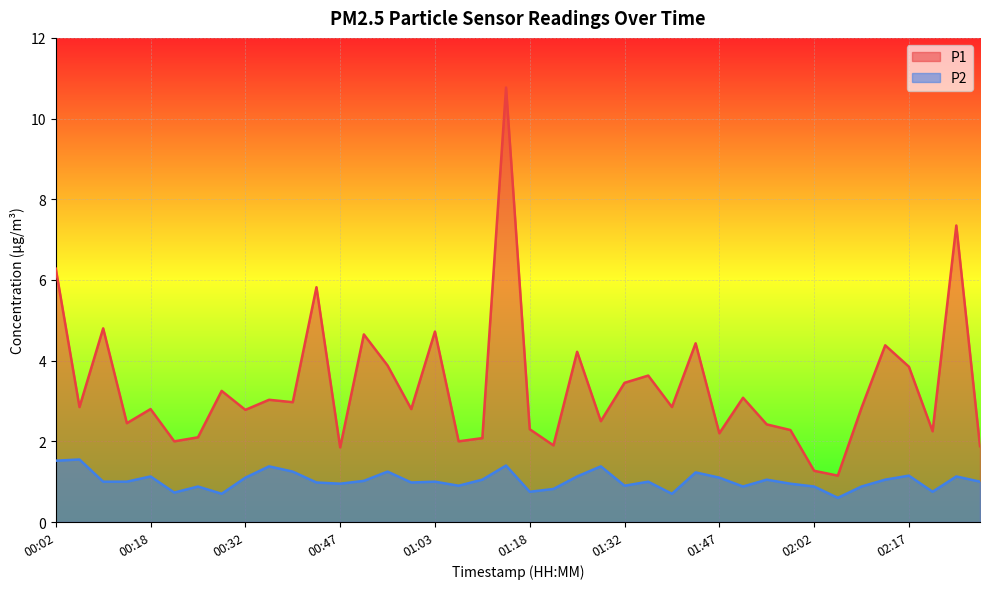

Which category has the highest value across all series?

01:14